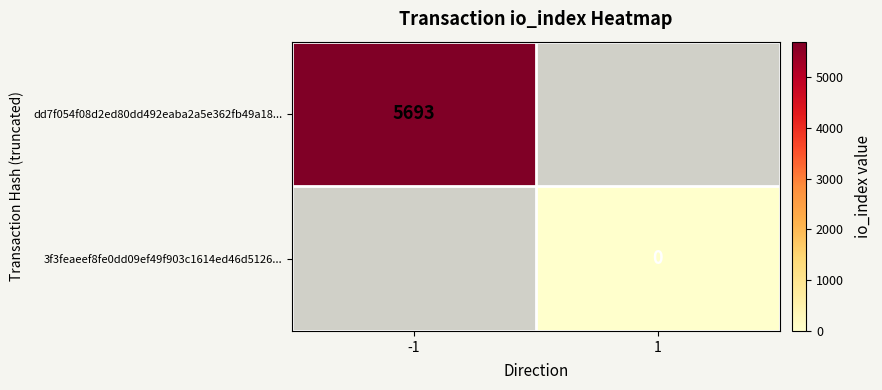

Is the value of 3f3feaeef8fe0dd09ef49f903c1614ed46d5126... at 1 greater than the value of dd7f054f08d2ed80dd492eaba2a5e362fb49a18... at -1?

No